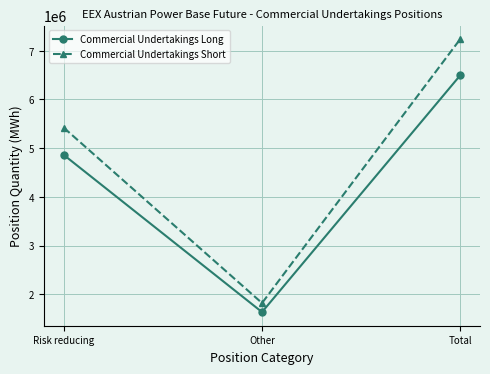

Is the value of Commercial Undertakings Short at Other greater than the value of Commercial Undertakings Long at Other?

Yes